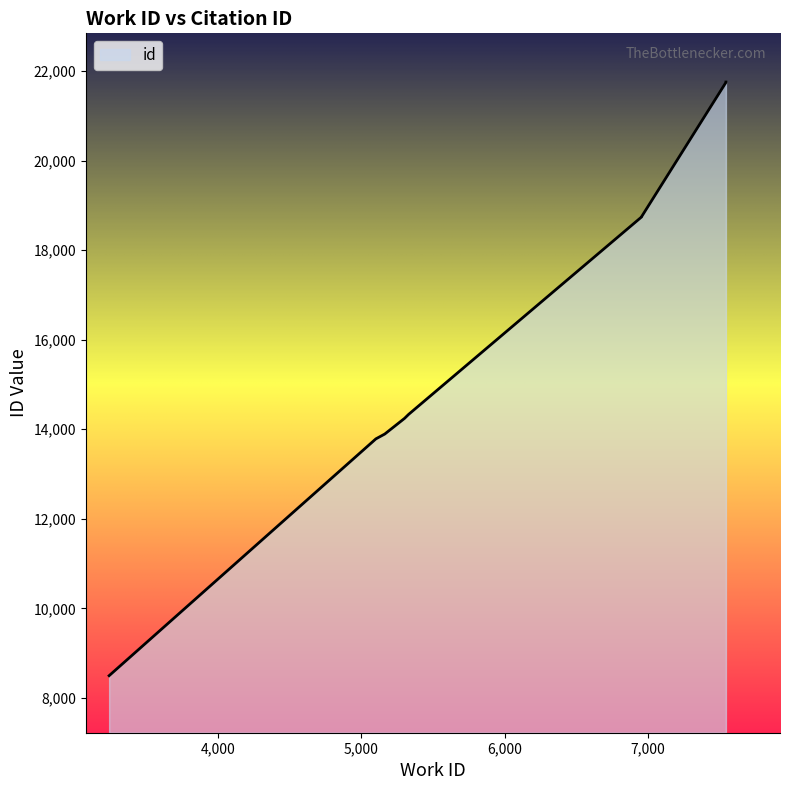

Count the number of categories in the chart.

10